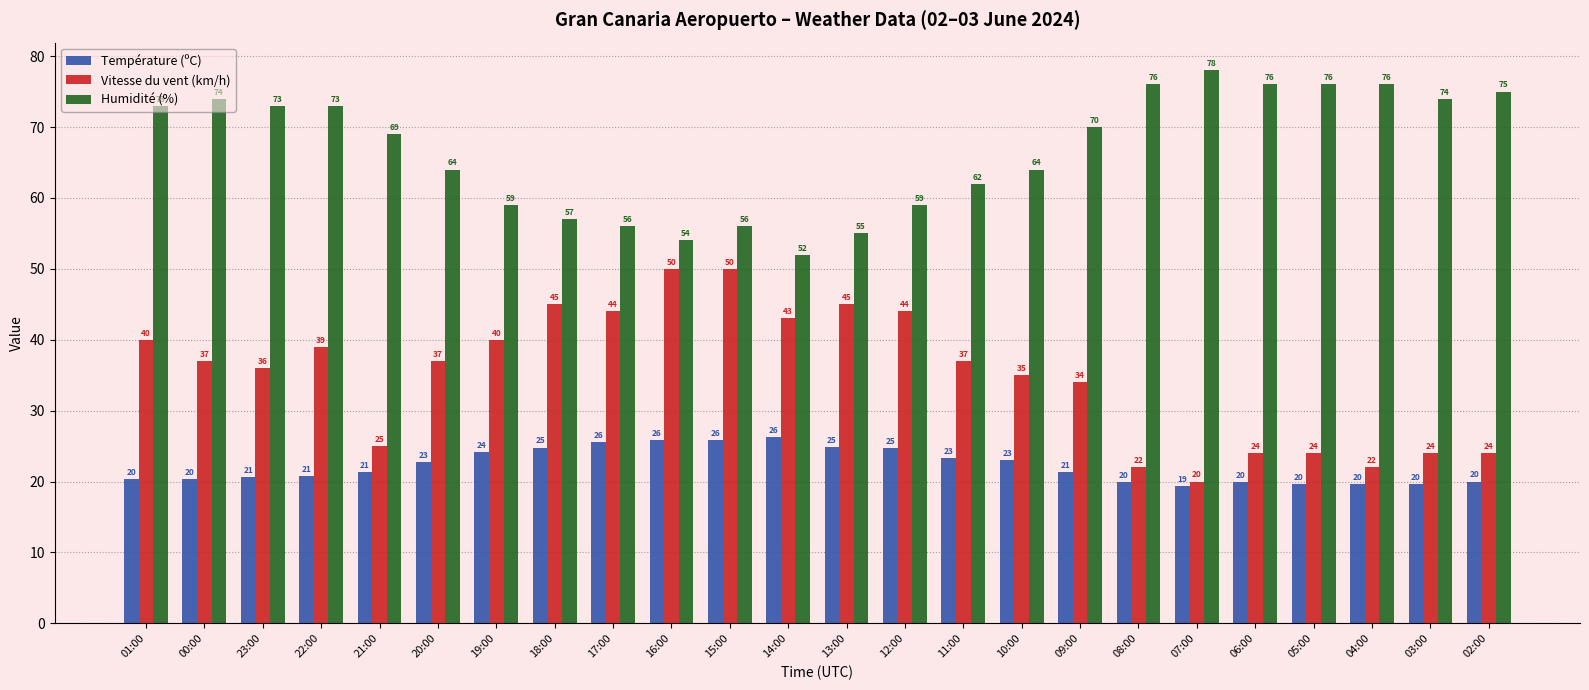

What is the approximate value of Vitesse du vent (km/h) at 18:00?

45.0